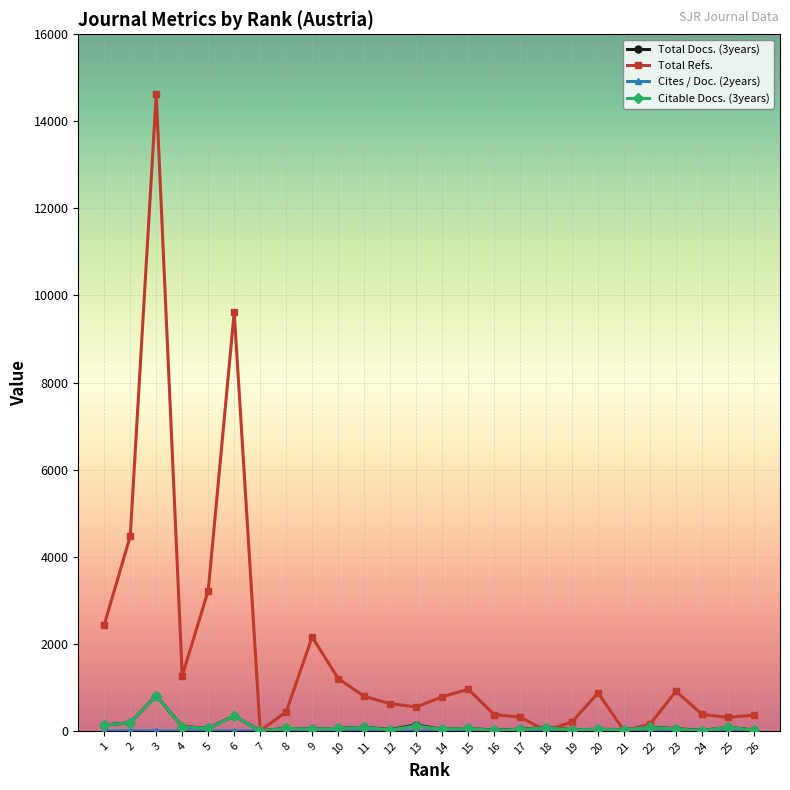

Which series has the widest spread of values?

Total Refs.